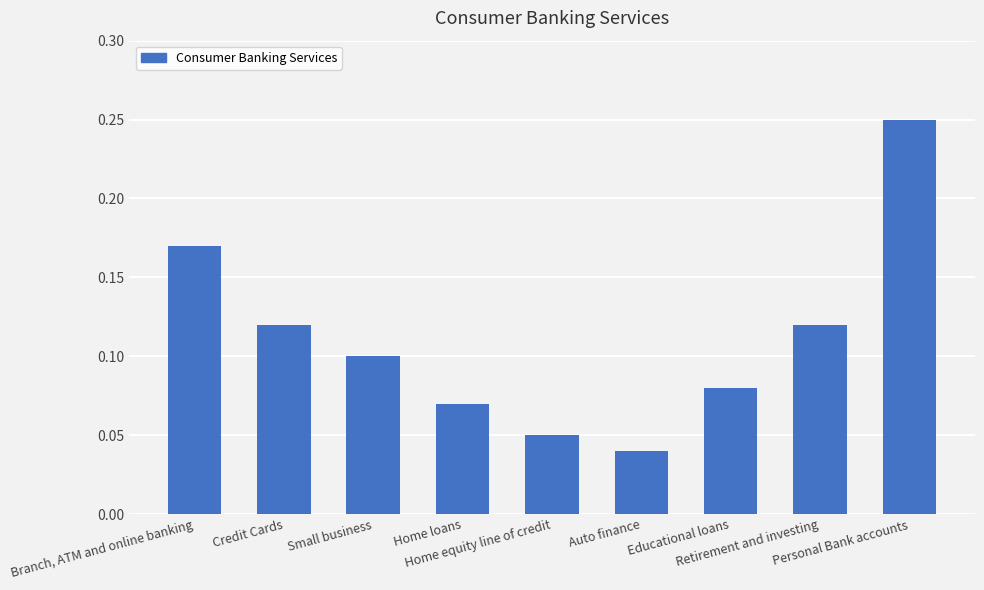

Count the values in the range 0 to 1.

9